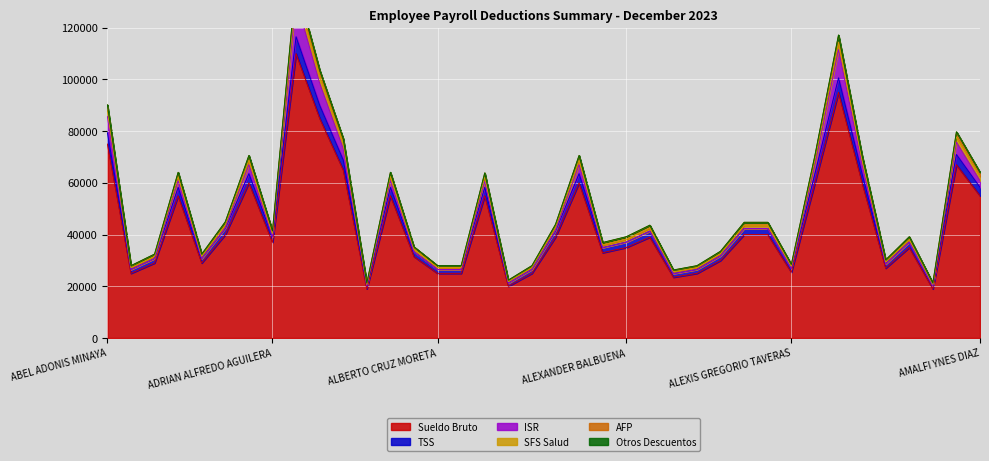

What is the label of the 7th point from the right?

ALICIA MARIA RODRIGUEZ